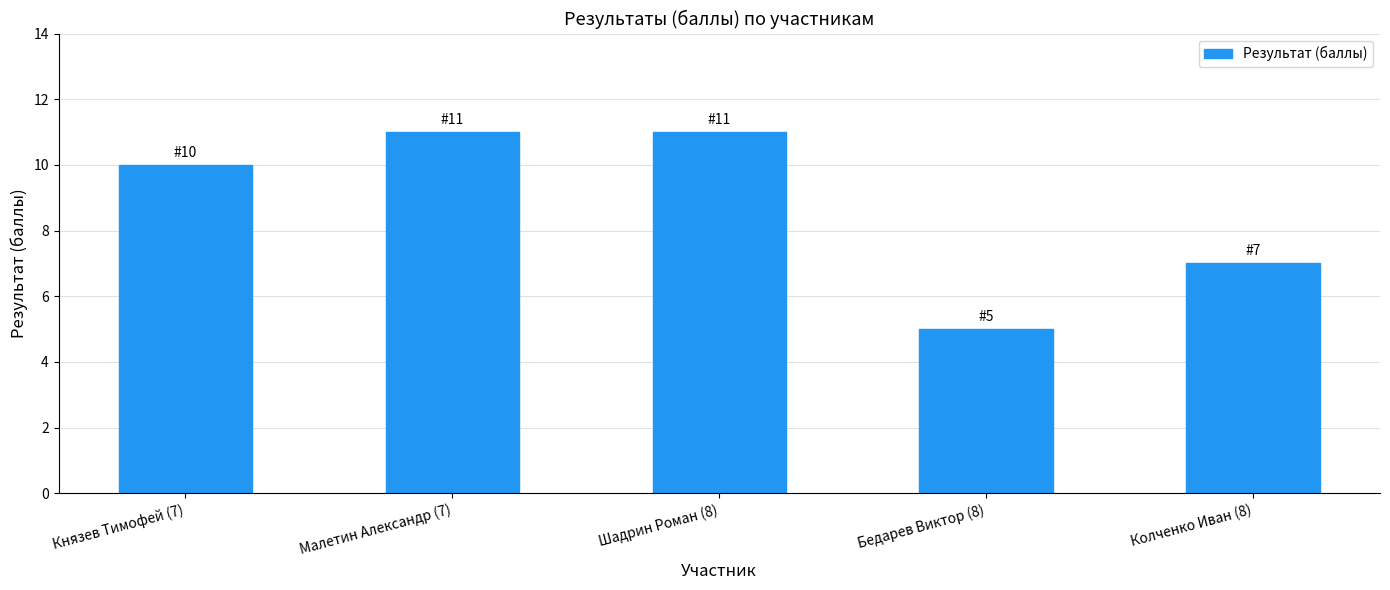

Which has a higher value, Князев Тимофей (7) or Колченко Иван (8)?

Князев Тимофей (7)